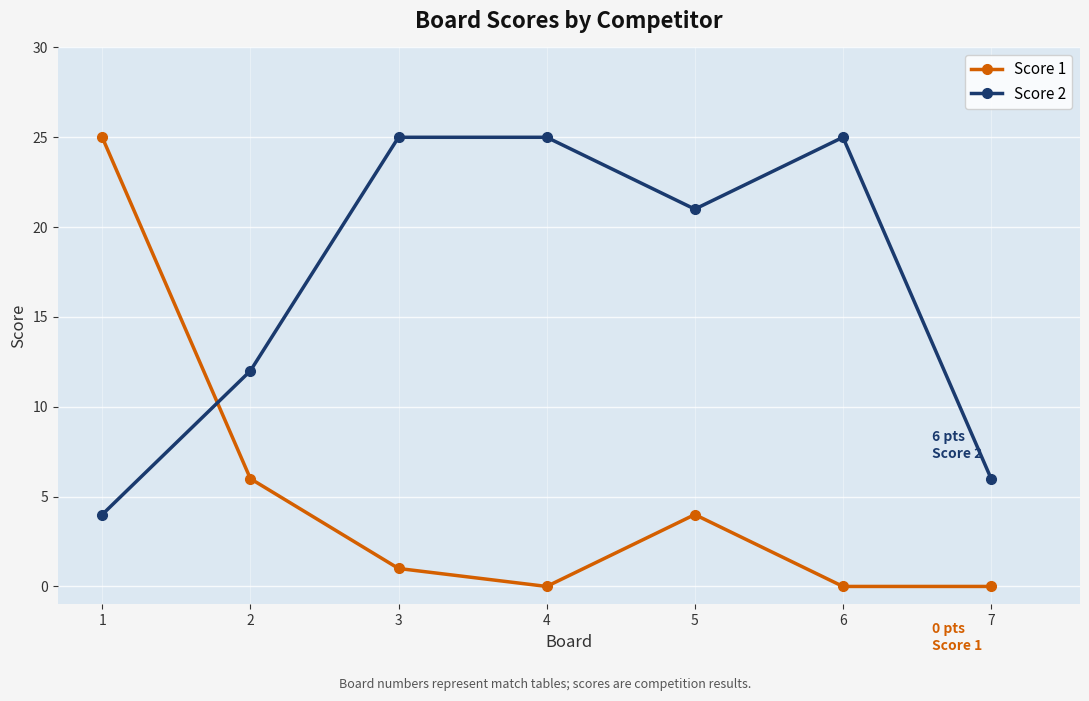

Which series has the largest range (max minus min)?

Score 1